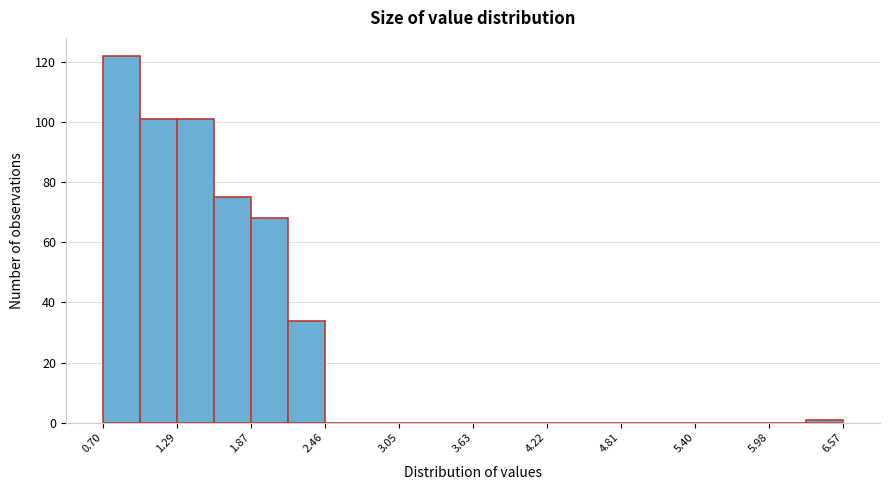

Read against the x-axis, roughly where is the centre of the tallest bar?

0.8